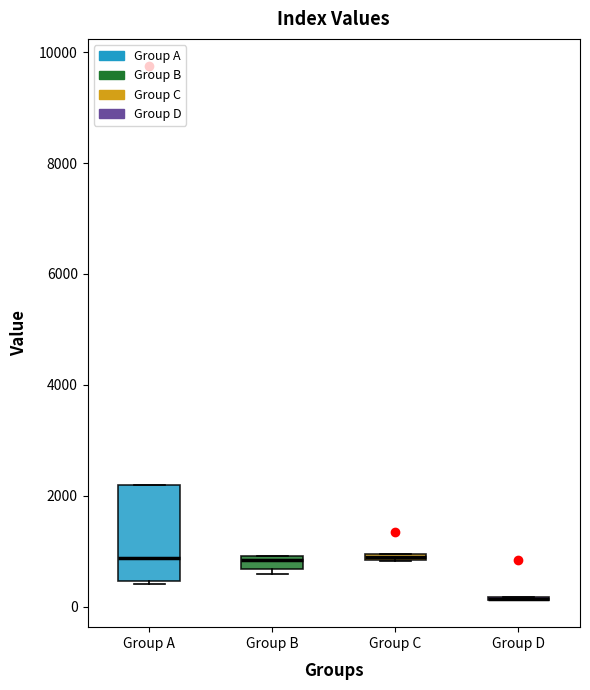

Which box is the tallest, from its lower edge to its upper edge?

Group A